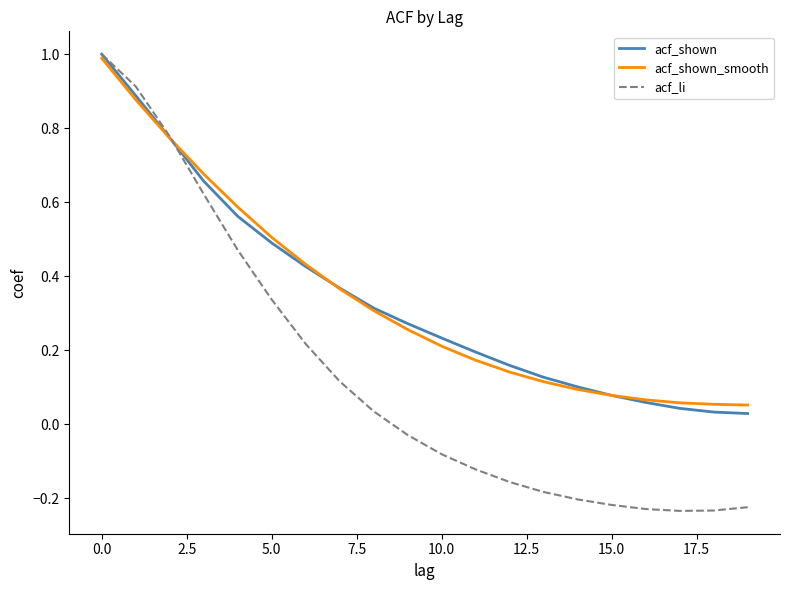

Which series has the widest spread of values?

acf_li